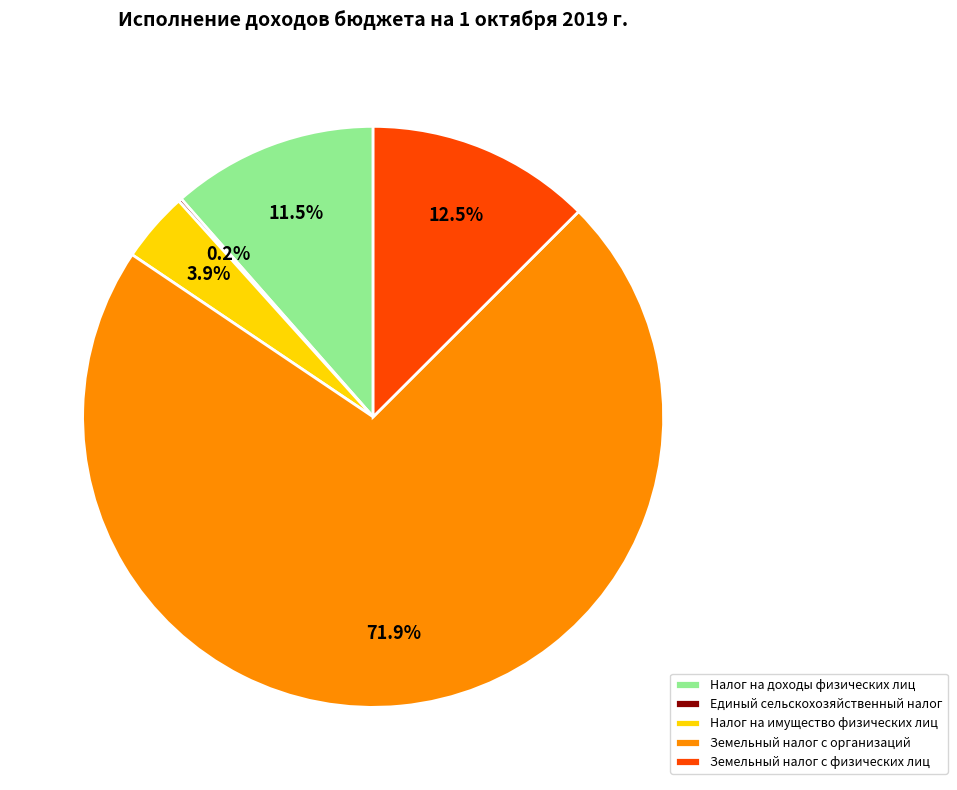

Is Налог на доходы физических лиц the majority of the pie?

No